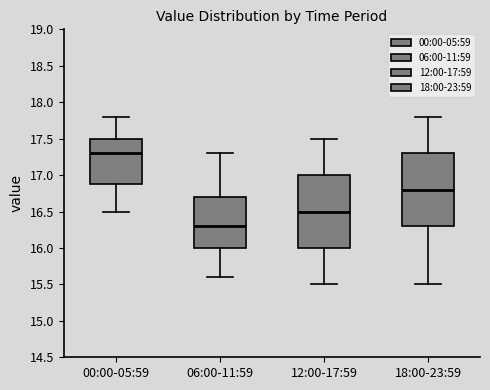

Where does the median line of the box for 00:00-05:59 sit on the y-axis? The values are not printed on the chart, so give them approximately, as read against the axis.

17.3